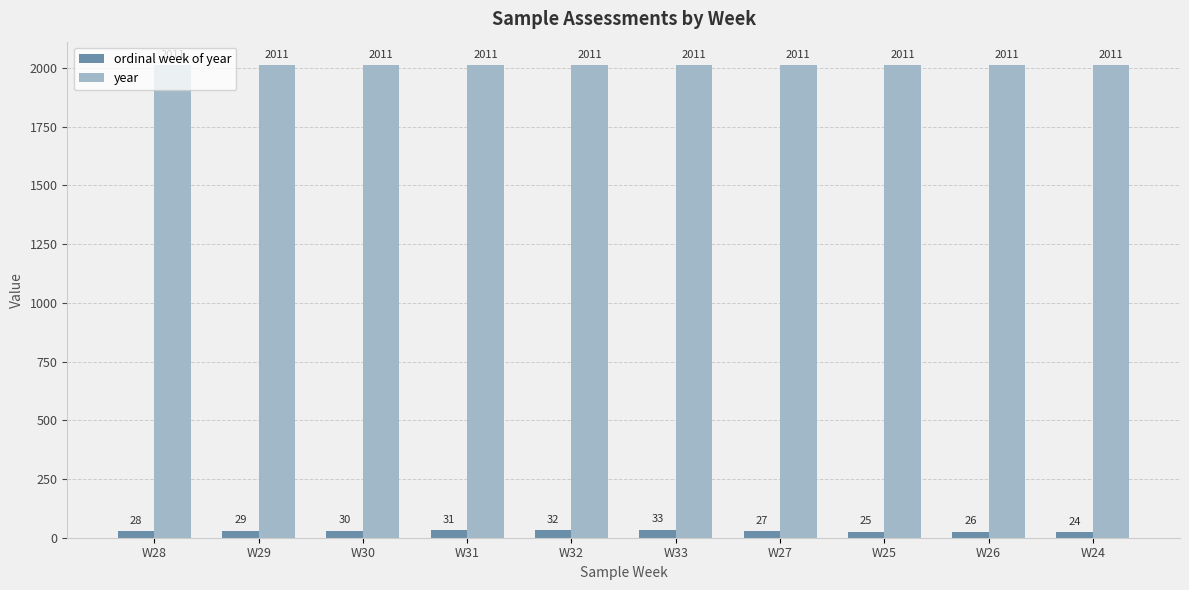

What is the difference between the ordinal week of year values at W24 and W32?

8